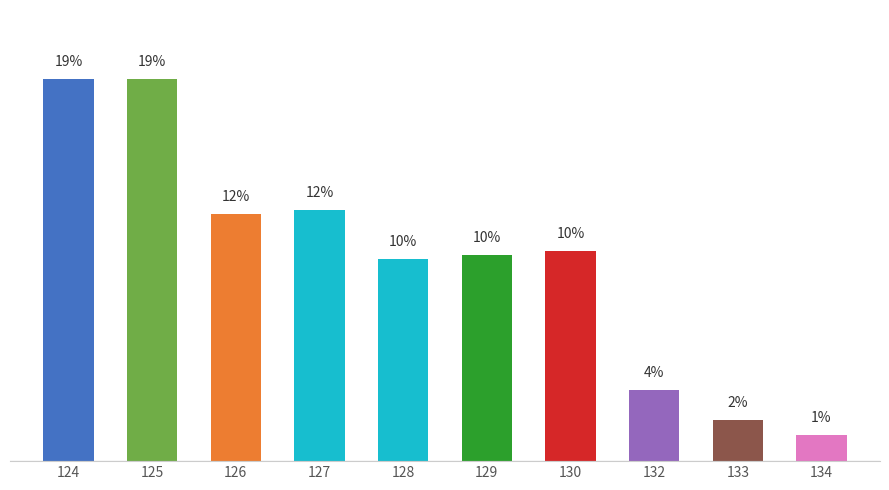

What is the greatest value displayed?

18.9